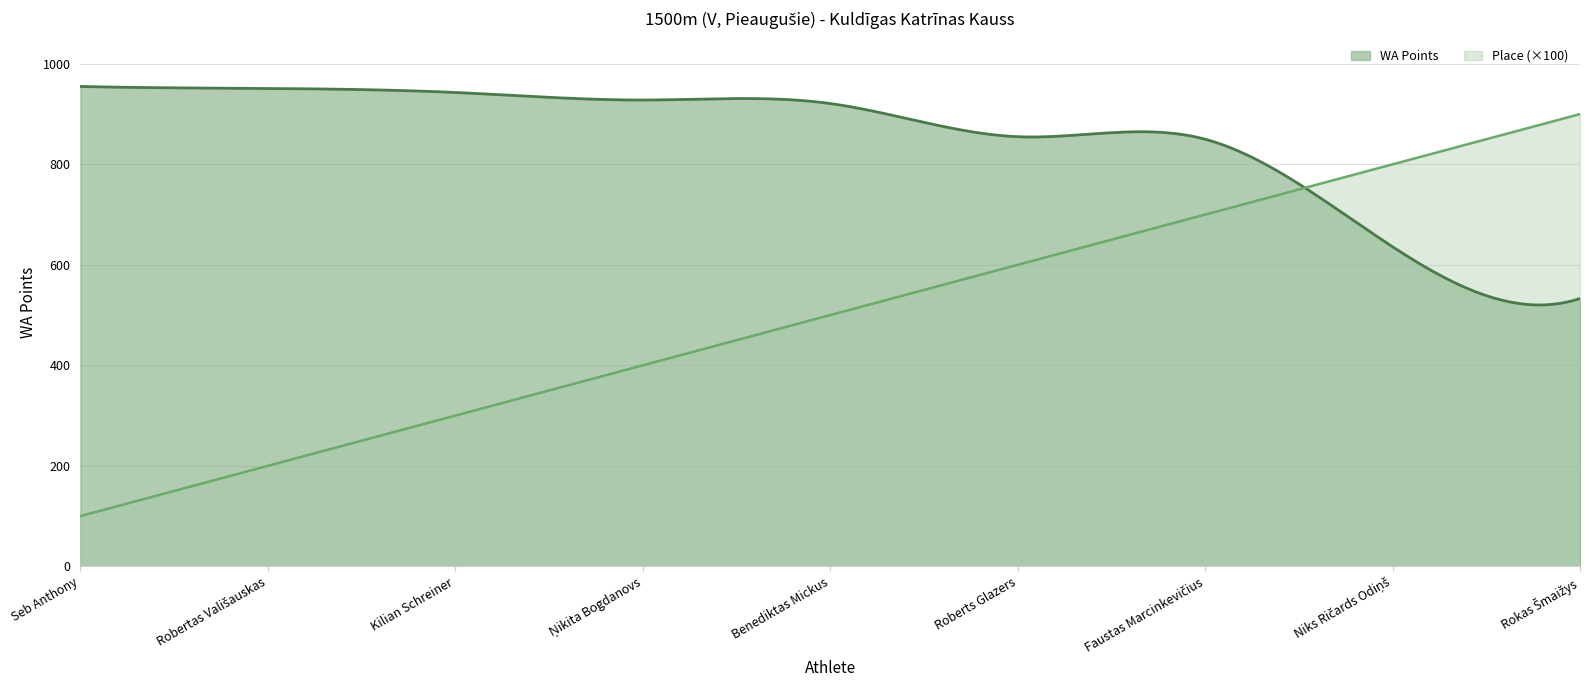

Read the Place value at Benediktas Mickus.

5